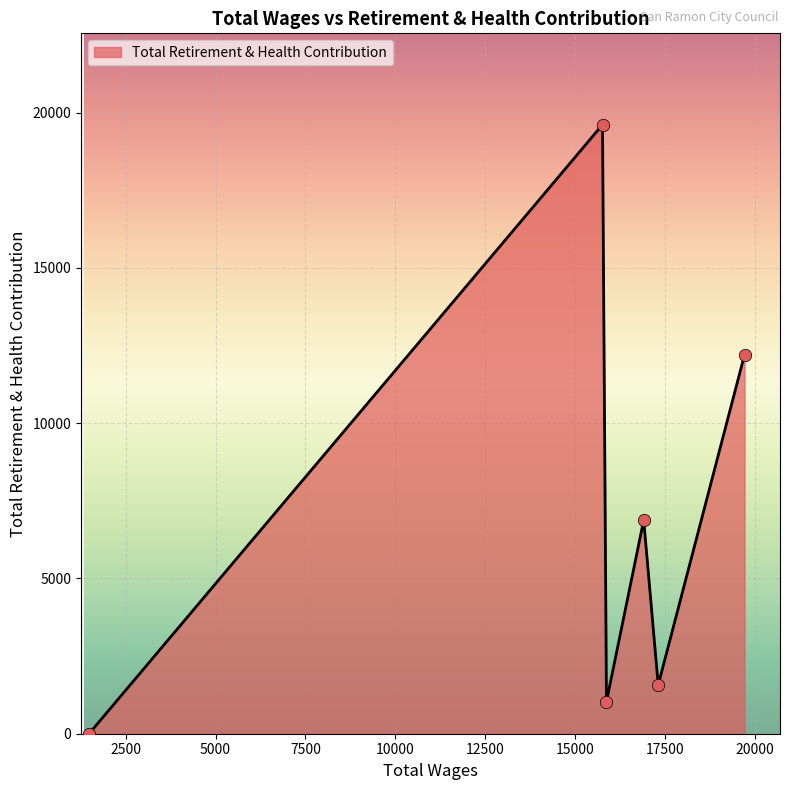

What is the greatest value displayed?

19611